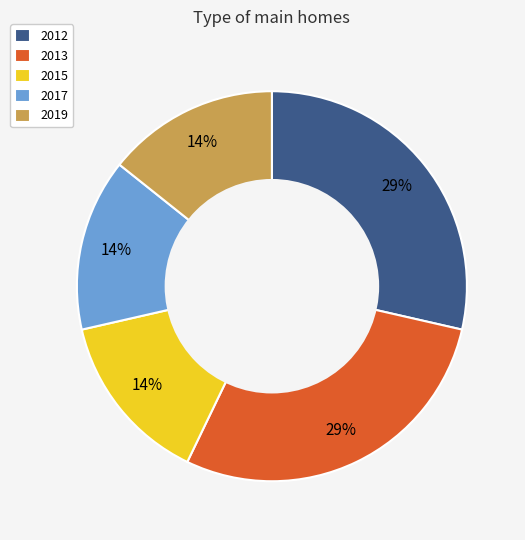

Do 2013 and 2012 together represent more than half of the pie?

Yes